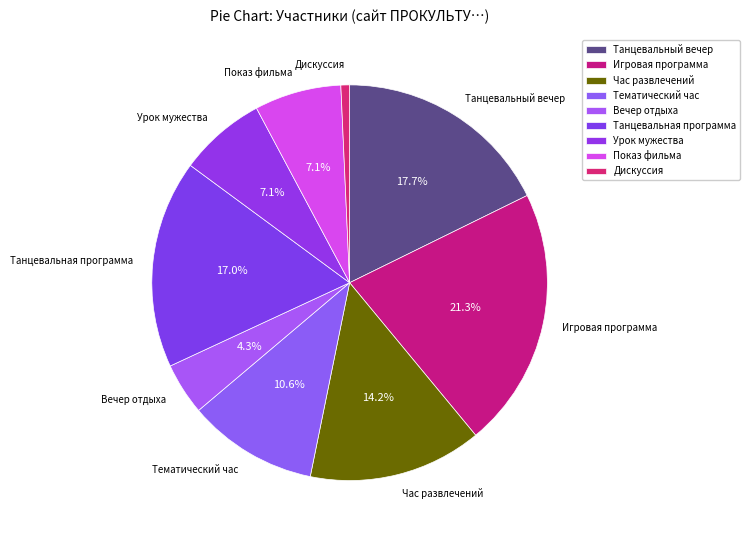

Which slice is the smallest?

Дискуссия